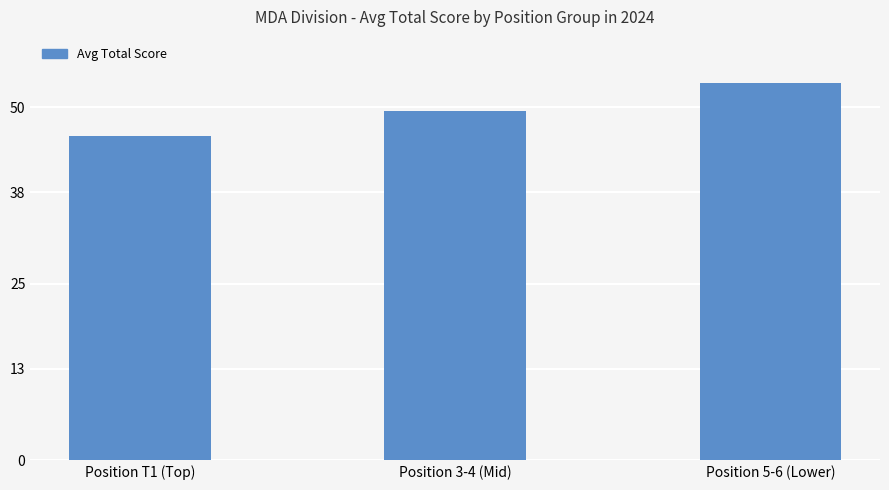

What is the value of the 2nd bar from the left?

49.5